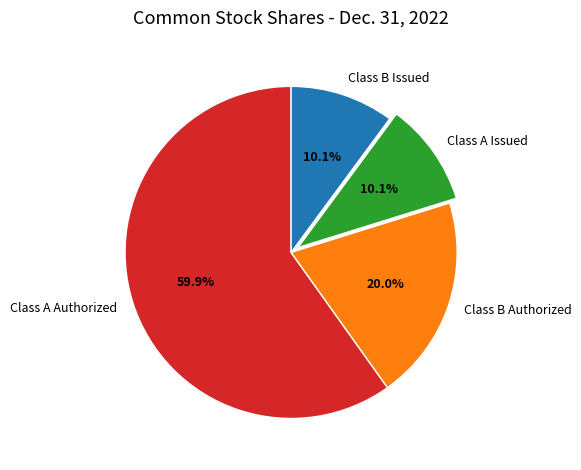

Does Class A Authorized represent more than half of the total?

Yes